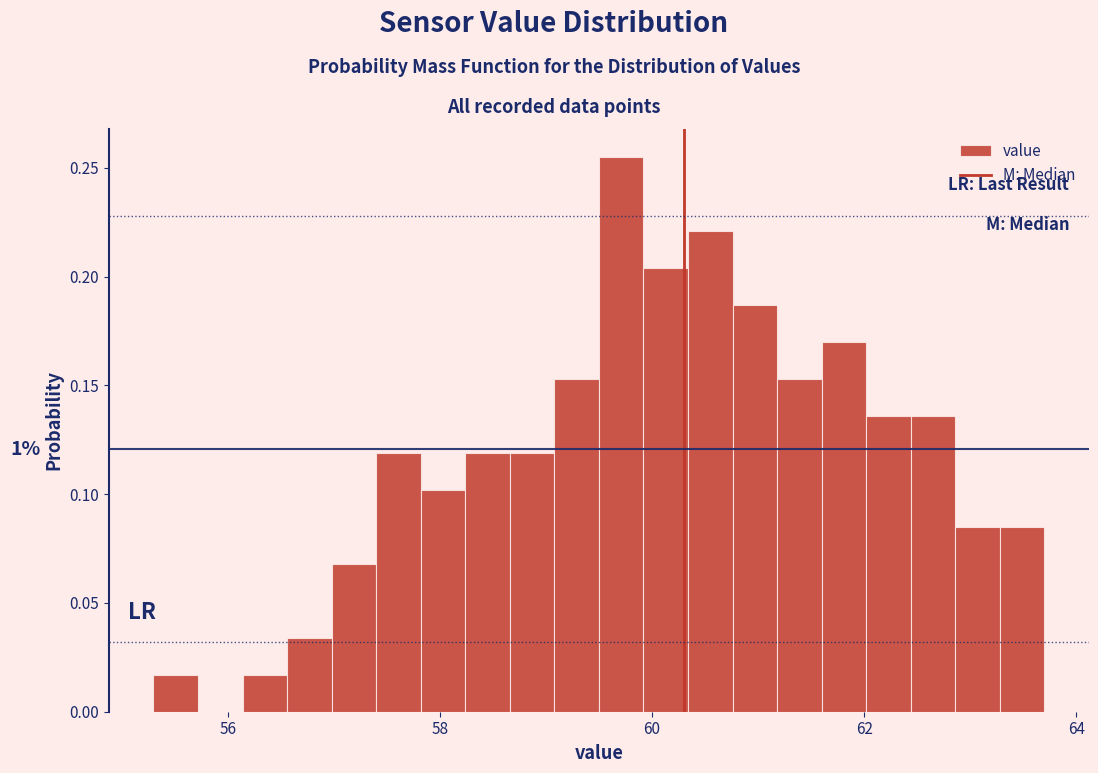

Around what value on the x-axis is the tallest bar? Give the approximate position of its centre, as read against the axis.

59.8